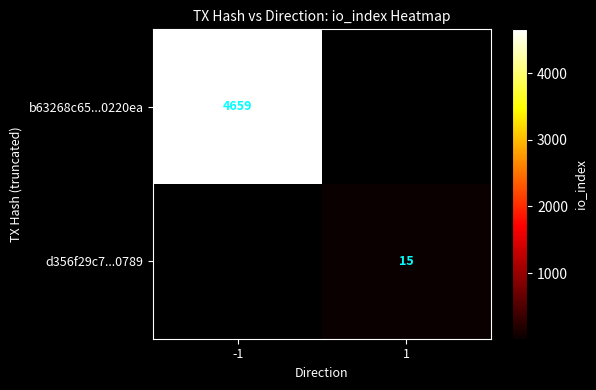

True or false: d356f29c7...0789 has a value of 5 at 1.

False